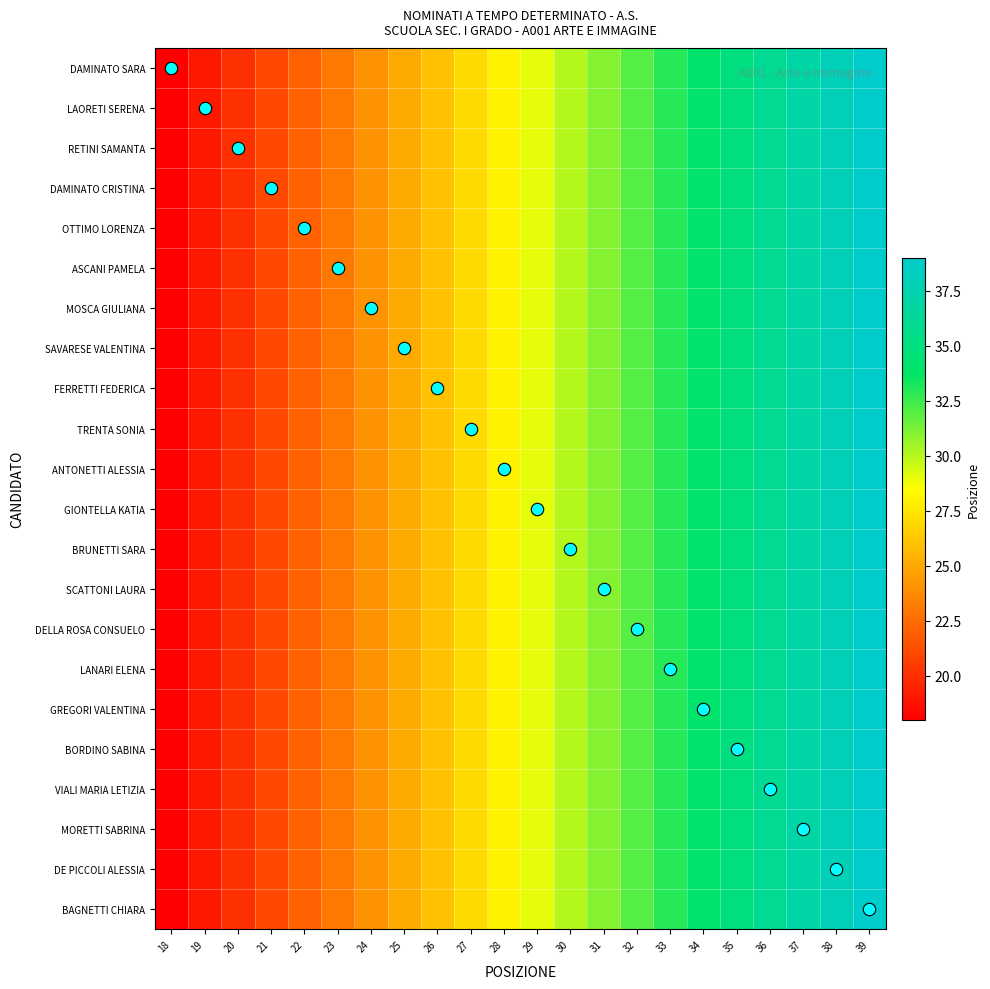

Reading left to right, extract all data points from this chart.

DAMINATO SARA: 18=18	19=19	20=20	21=21	22=22	23=23	24=24	25=25	26=26	27=27	28=28	29=29	30=30	31=31	32=32	33=33	34=34	35=35	36=36	37=37	38=38	39=39
LAORETI SERENA: 18=18	19=19	20=20	21=21	22=22	23=23	24=24	25=25	26=26	27=27	28=28	29=29	30=30	31=31	32=32	33=33	34=34	35=35	36=36	37=37	38=38	39=39
RETINI SAMANTA: 18=18	19=19	20=20	21=21	22=22	23=23	24=24	25=25	26=26	27=27	28=28	29=29	30=30	31=31	32=32	33=33	34=34	35=35	36=36	37=37	38=38	39=39
DAMINATO CRISTINA: 18=18	19=19	20=20	21=21	22=22	23=23	24=24	25=25	26=26	27=27	28=28	29=29	30=30	31=31	32=32	33=33	34=34	35=35	36=36	37=37	38=38	39=39
OTTIMO LORENZA: 18=18	19=19	20=20	21=21	22=22	23=23	24=24	25=25	26=26	27=27	28=28	29=29	30=30	31=31	32=32	33=33	34=34	35=35	36=36	37=37	38=38	39=39
ASCANI PAMELA: 18=18	19=19	20=20	21=21	22=22	23=23	24=24	25=25	26=26	27=27	28=28	29=29	30=30	31=31	32=32	33=33	34=34	35=35	36=36	37=37	38=38	39=39
MOSCA GIULIANA: 18=18	19=19	20=20	21=21	22=22	23=23	24=24	25=25	26=26	27=27	28=28	29=29	30=30	31=31	32=32	33=33	34=34	35=35	36=36	37=37	38=38	39=39
SAVARESE VALENTINA: 18=18	19=19	20=20	21=21	22=22	23=23	24=24	25=25	26=26	27=27	28=28	29=29	30=30	31=31	32=32	33=33	34=34	35=35	36=36	37=37	38=38	39=39
FERRETTI FEDERICA: 18=18	19=19	20=20	21=21	22=22	23=23	24=24	25=25	26=26	27=27	28=28	29=29	30=30	31=31	32=32	33=33	34=34	35=35	36=36	37=37	38=38	39=39
TRENTA SONIA: 18=18	19=19	20=20	21=21	22=22	23=23	24=24	25=25	26=26	27=27	28=28	29=29	30=30	31=31	32=32	33=33	34=34	35=35	36=36	37=37	38=38	39=39
ANTONETTI ALESSIA: 18=18	19=19	20=20	21=21	22=22	23=23	24=24	25=25	26=26	27=27	28=28	29=29	30=30	31=31	32=32	33=33	34=34	35=35	36=36	37=37	38=38	39=39
GIONTELLA KATIA: 18=18	19=19	20=20	21=21	22=22	23=23	24=24	25=25	26=26	27=27	28=28	29=29	30=30	31=31	32=32	33=33	34=34	35=35	36=36	37=37	38=38	39=39
BRUNETTI SARA: 18=18	19=19	20=20	21=21	22=22	23=23	24=24	25=25	26=26	27=27	28=28	29=29	30=30	31=31	32=32	33=33	34=34	35=35	36=36	37=37	38=38	39=39
SCATTONI LAURA: 18=18	19=19	20=20	21=21	22=22	23=23	24=24	25=25	26=26	27=27	28=28	29=29	30=30	31=31	32=32	33=33	34=34	35=35	36=36	37=37	38=38	39=39
DELLA ROSA CONSUELO: 18=18	19=19	20=20	21=21	22=22	23=23	24=24	25=25	26=26	27=27	28=28	29=29	30=30	31=31	32=32	33=33	34=34	35=35	36=36	37=37	38=38	39=39
LANARI ELENA: 18=18	19=19	20=20	21=21	22=22	23=23	24=24	25=25	26=26	27=27	28=28	29=29	30=30	31=31	32=32	33=33	34=34	35=35	36=36	37=37	38=38	39=39
GREGORI VALENTINA: 18=18	19=19	20=20	21=21	22=22	23=23	24=24	25=25	26=26	27=27	28=28	29=29	30=30	31=31	32=32	33=33	34=34	35=35	36=36	37=37	38=38	39=39
BORDINO SABINA: 18=18	19=19	20=20	21=21	22=22	23=23	24=24	25=25	26=26	27=27	28=28	29=29	30=30	31=31	32=32	33=33	34=34	35=35	36=36	37=37	38=38	39=39
VIALI MARIA LETIZIA: 18=18	19=19	20=20	21=21	22=22	23=23	24=24	25=25	26=26	27=27	28=28	29=29	30=30	31=31	32=32	33=33	34=34	35=35	36=36	37=37	38=38	39=39
MORETTI SABRINA: 18=18	19=19	20=20	21=21	22=22	23=23	24=24	25=25	26=26	27=27	28=28	29=29	30=30	31=31	32=32	33=33	34=34	35=35	36=36	37=37	38=38	39=39
DE PICCOLI ALESSIA: 18=18	19=19	20=20	21=21	22=22	23=23	24=24	25=25	26=26	27=27	28=28	29=29	30=30	31=31	32=32	33=33	34=34	35=35	36=36	37=37	38=38	39=39
BAGNETTI CHIARA: 18=18	19=19	20=20	21=21	22=22	23=23	24=24	25=25	26=26	27=27	28=28	29=29	30=30	31=31	32=32	33=33	34=34	35=35	36=36	37=37	38=38	39=39